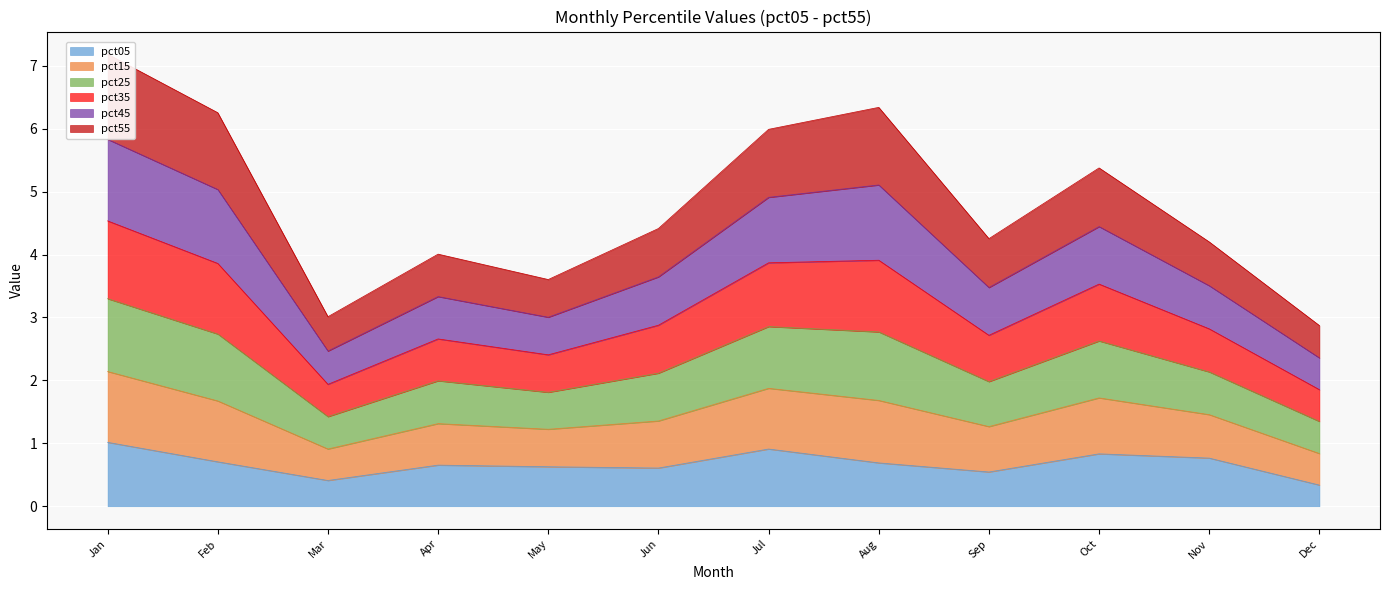

Is the value of pct35 at Dec greater than the value of pct15 at Nov?

No